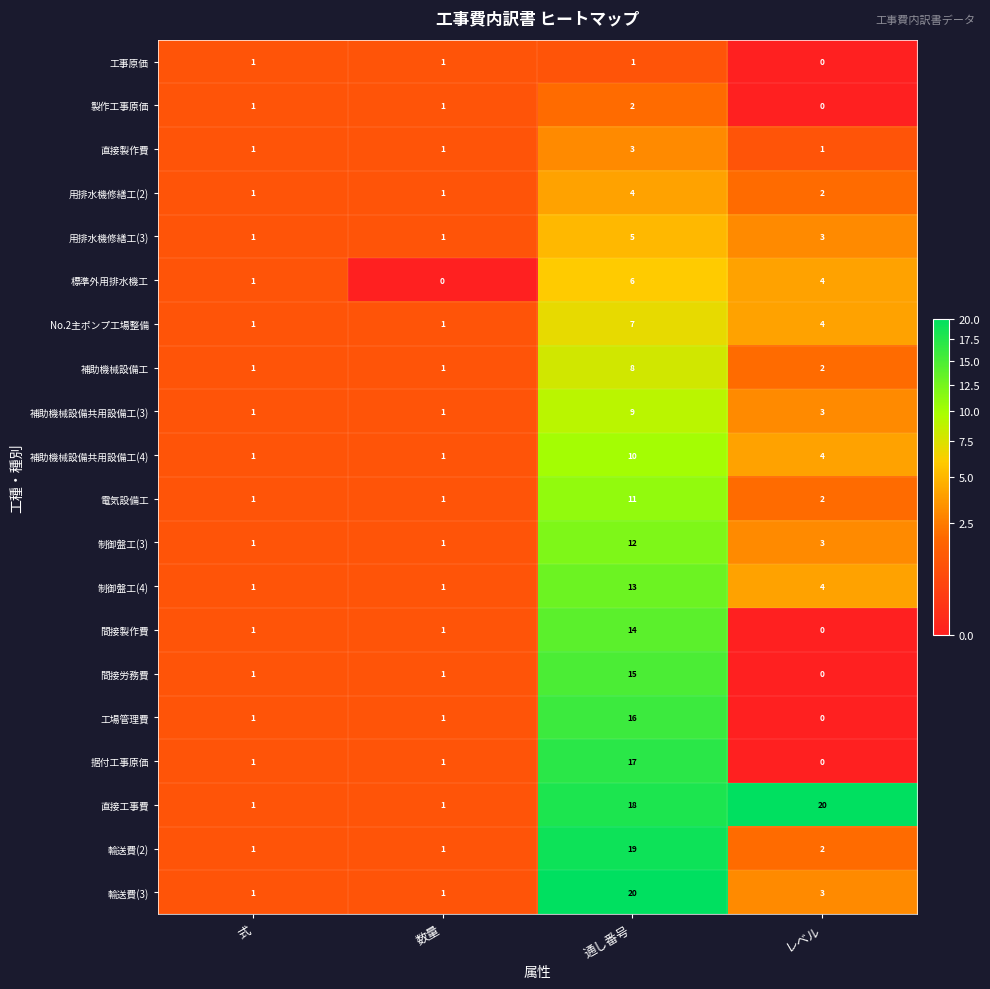

Which series has the largest total across all categories?

直接工事費